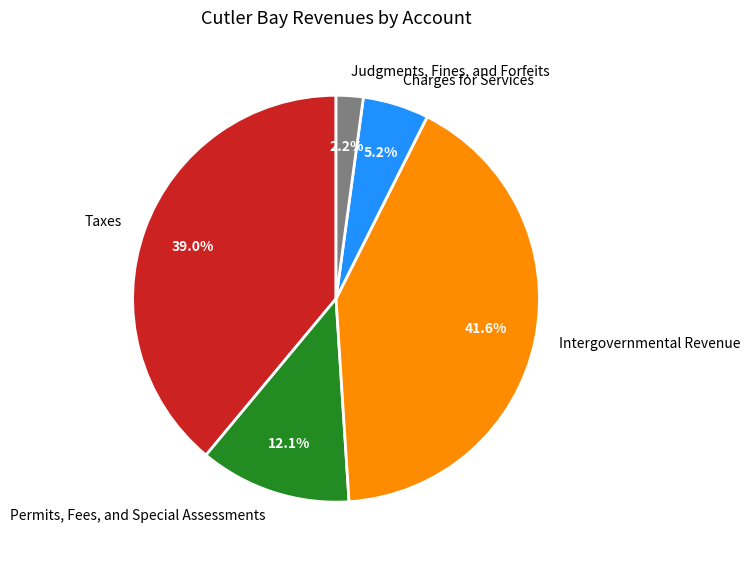

How many segments does this pie chart have?

5